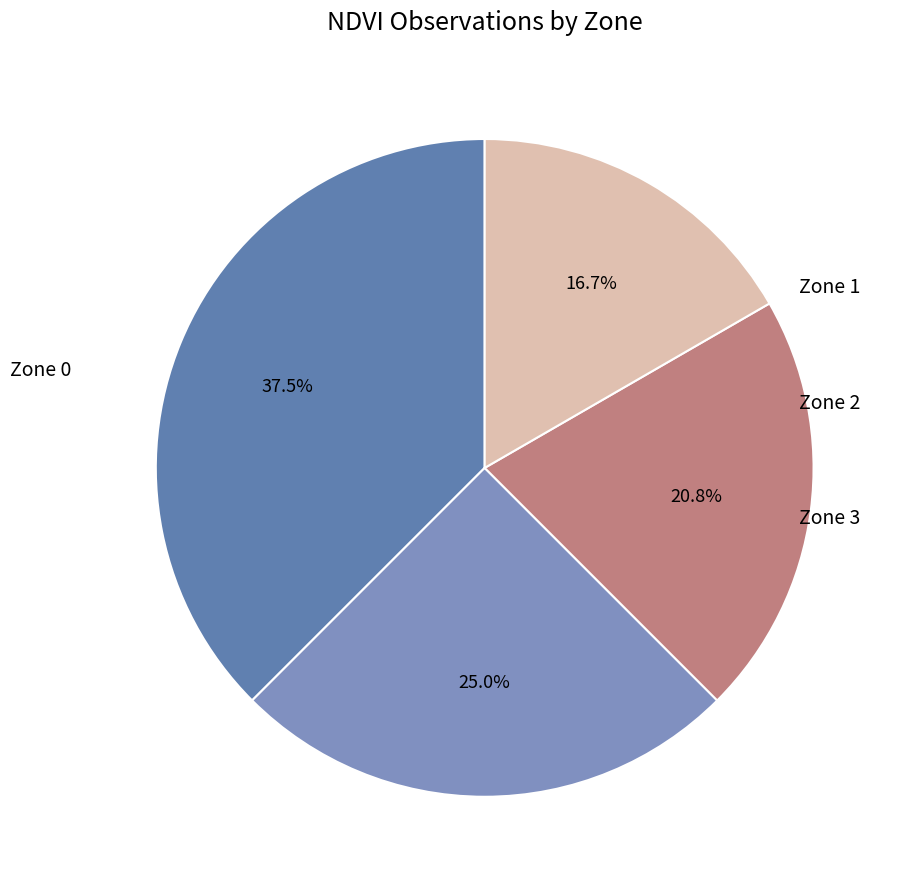

To the nearest percent, what is the difference between the largest and smallest slice percentages?

21%